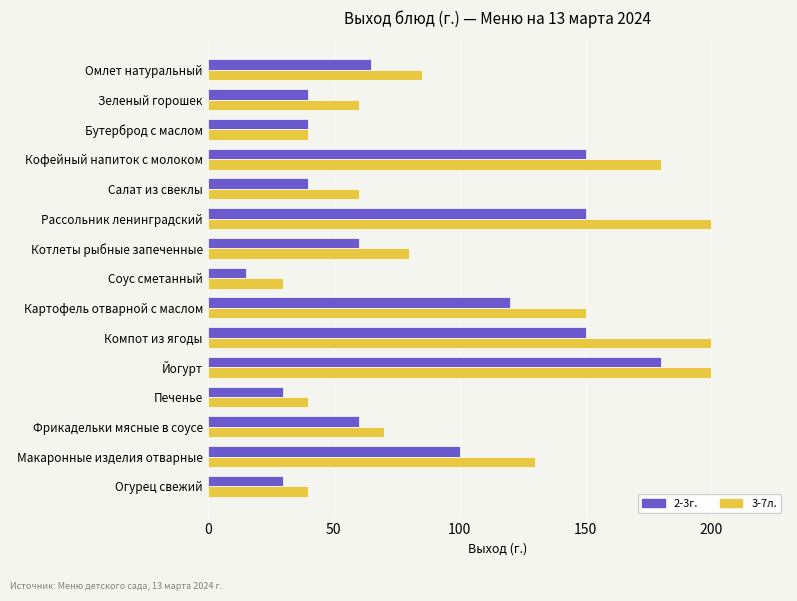

What is the maximum value shown in the chart?

200